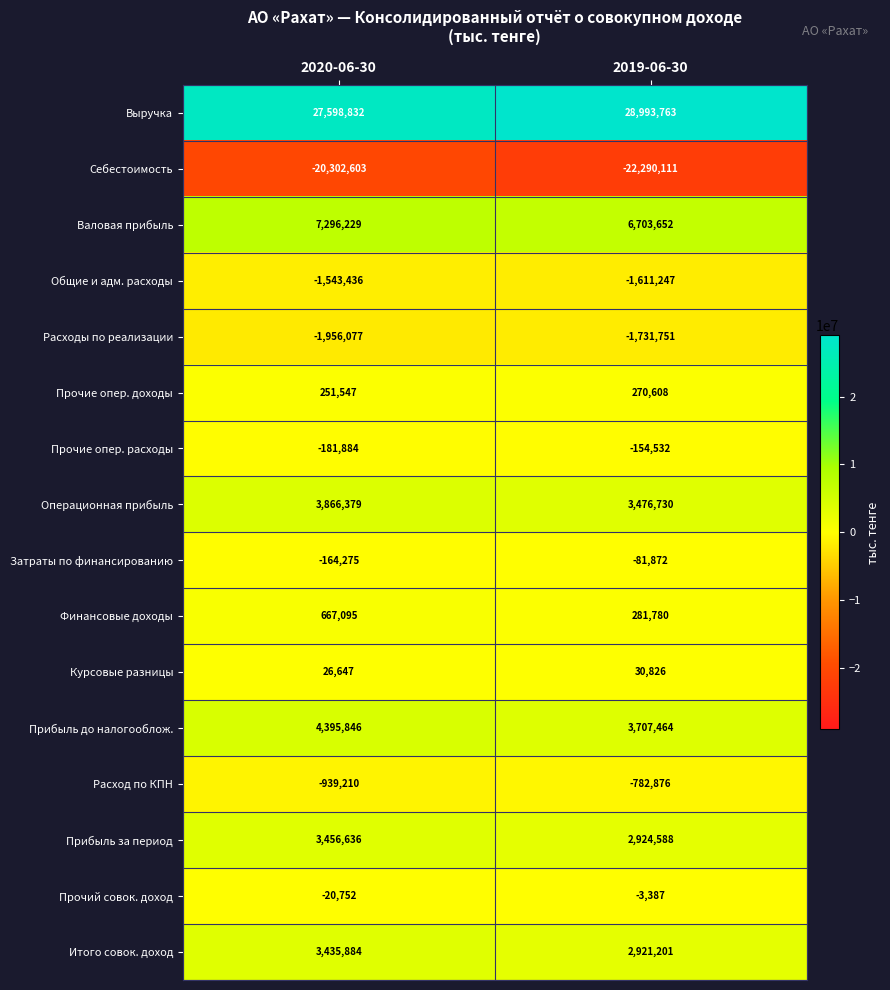

What is the approximate value of Выручка at 2019-06-30, to the nearest 10?

28993760